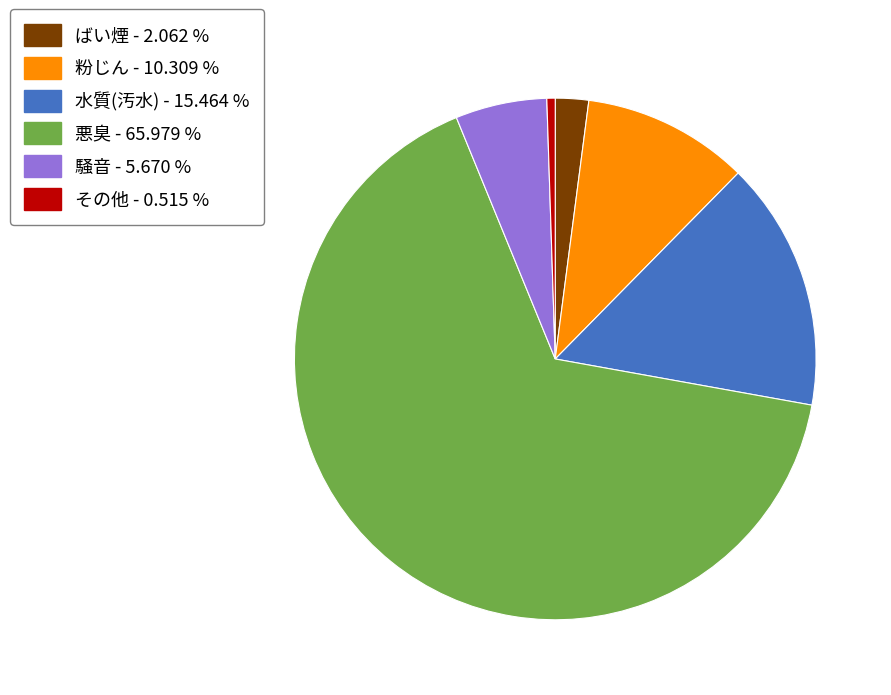

Is the sum of 悪臭 and 粉じん greater than half?

Yes